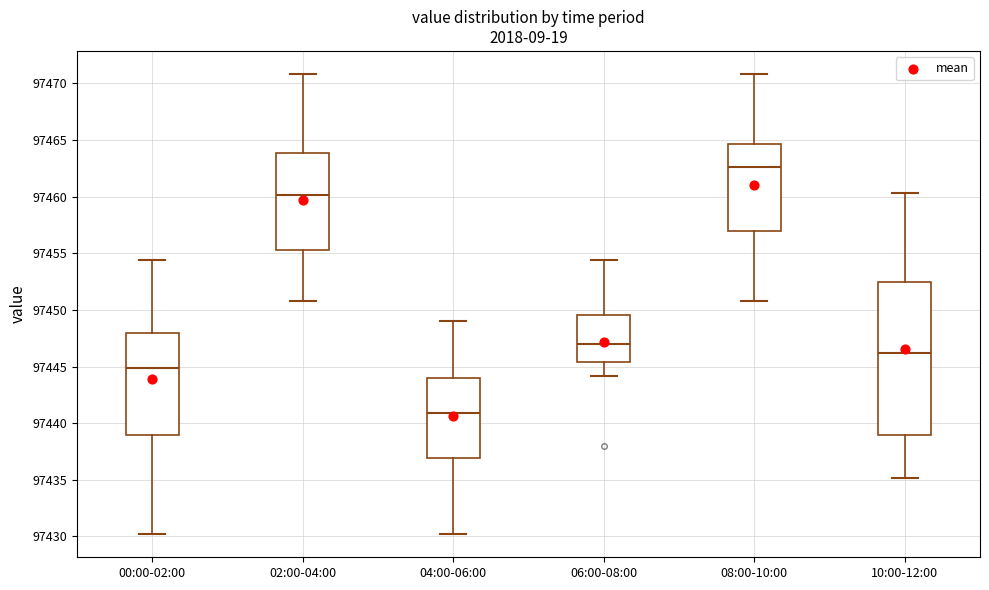

Reading left to right, read every box against the y-axis: the position of its median line, the range the box covers, and the ends of its whiskers. The values are not printed on the chart, so give them approximately, as read against the axis.

00:00-02:00: median 97445.0, box 97439.0 to 97448.0, whiskers 97430.0 to 97454.5
02:00-04:00: median 97460.0, box 97455.5 to 97464.0, whiskers 97451.0 to 97471.0
04:00-06:00: median 97441.0, box 97437.0 to 97444.0, whiskers 97430.0 to 97449.0
06:00-08:00: median 97447.0, box 97445.5 to 97449.5, whiskers 97444.0 to 97454.5
08:00-10:00: median 97462.5, box 97457.0 to 97464.5, whiskers 97451.0 to 97471.0
10:00-12:00: median 97446.0, box 97439.0 to 97452.5, whiskers 97435.0 to 97460.5